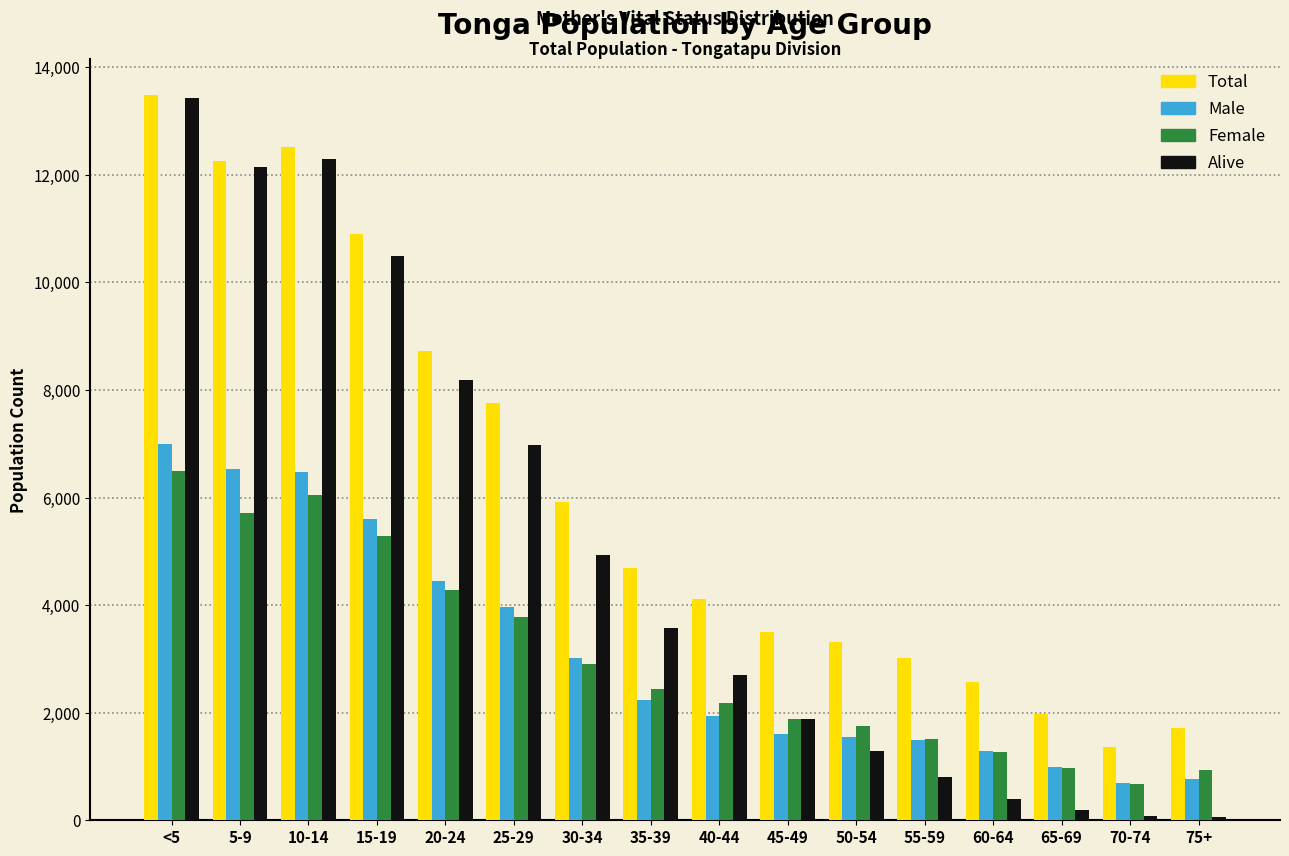

Which series has the largest range (max minus min)?

Alive